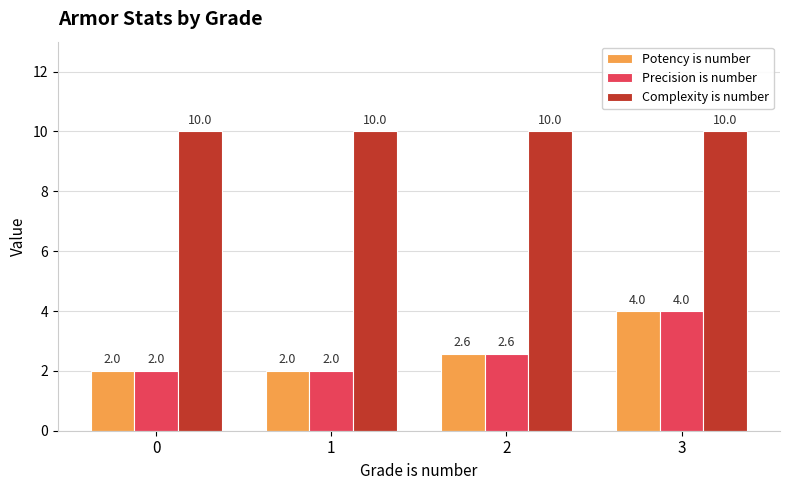

At which category is the sum across all series the highest?

3